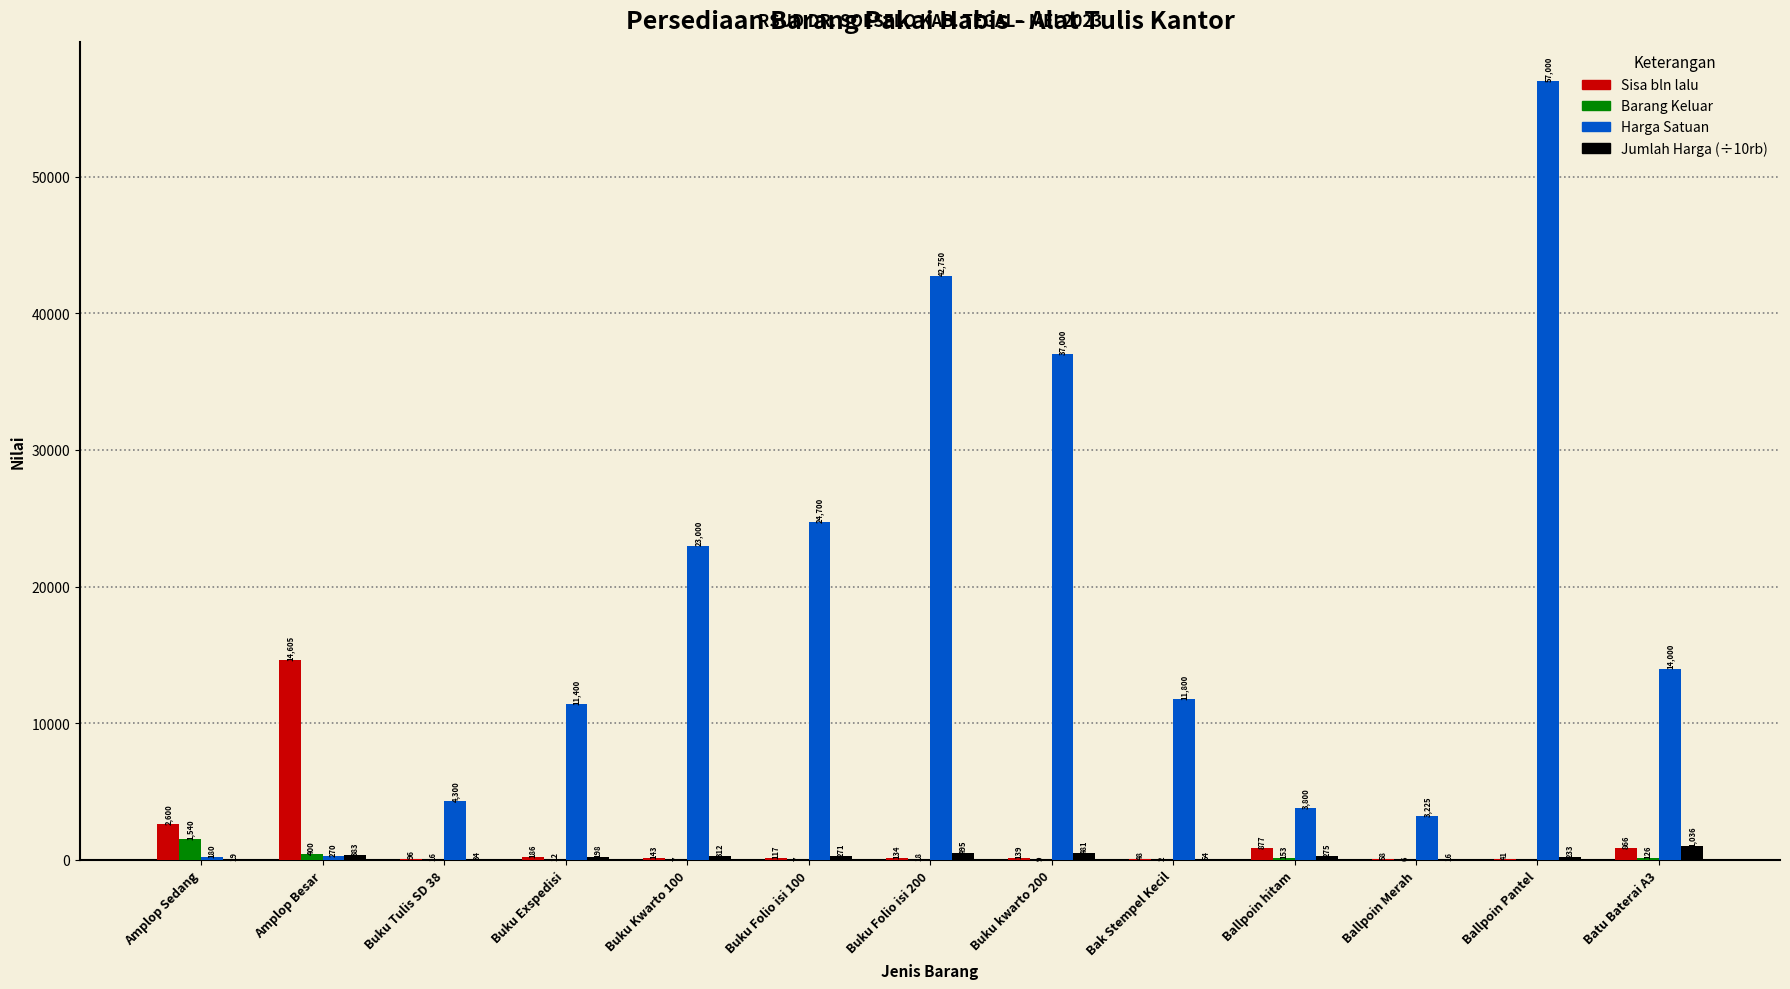

Which label corresponds to the largest value in the chart?

Ballpoin Pantel